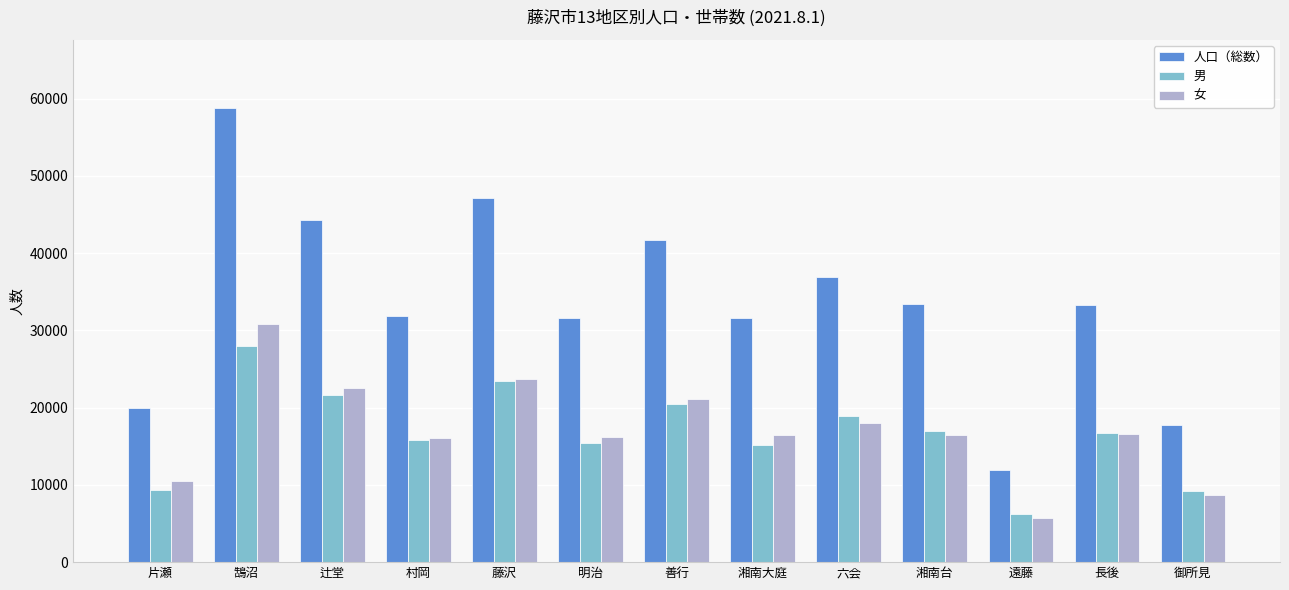

What are all the series names shown in the legend?

人口（総数）, 男, 女